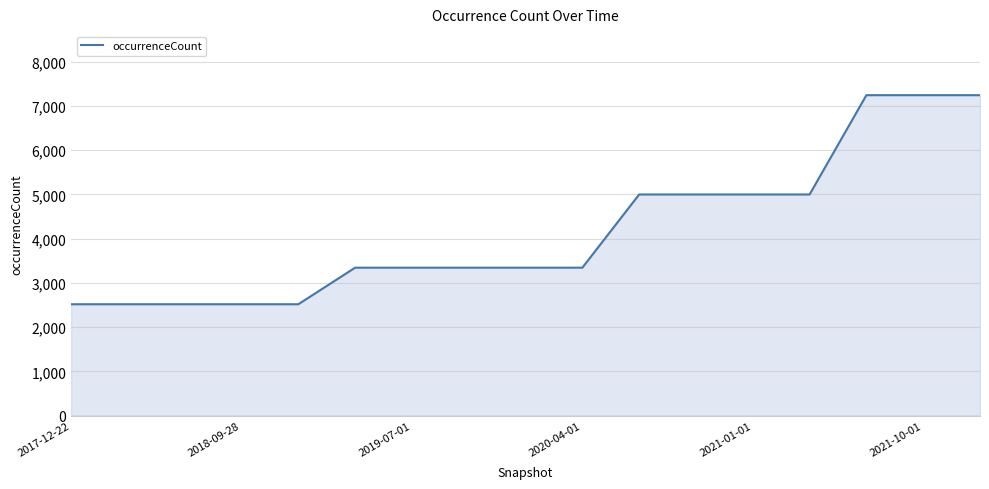

What is the minimum value shown in the chart?

2517